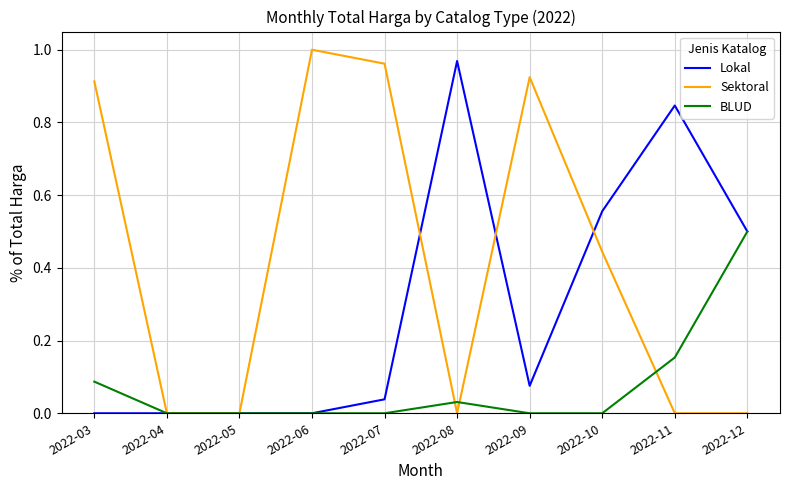

True or false: BLUD has a value of -0.3 at 2022-07.

False